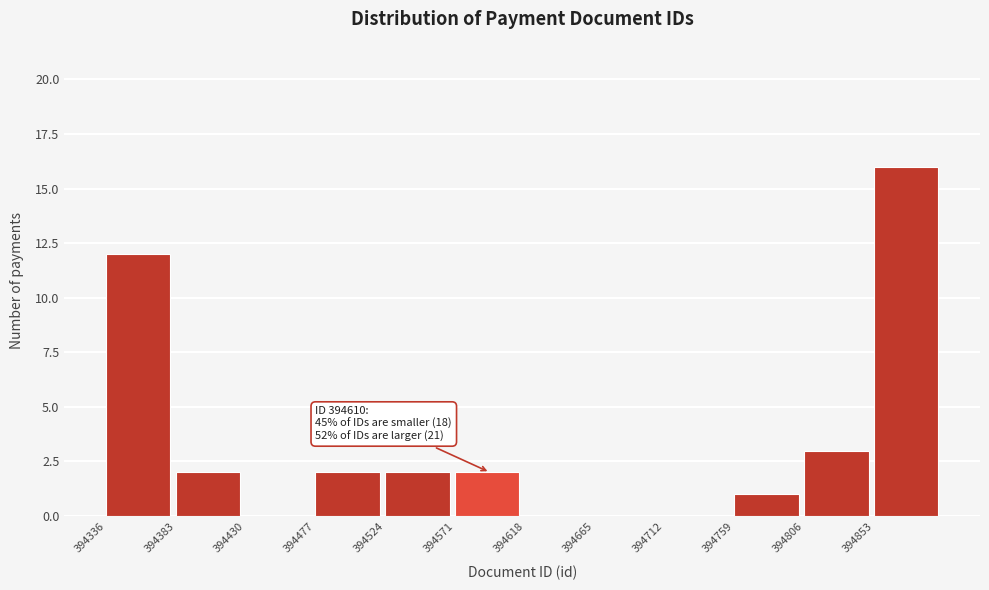

Over which range of the x-axis is the bar tallest?

394853 to 394900